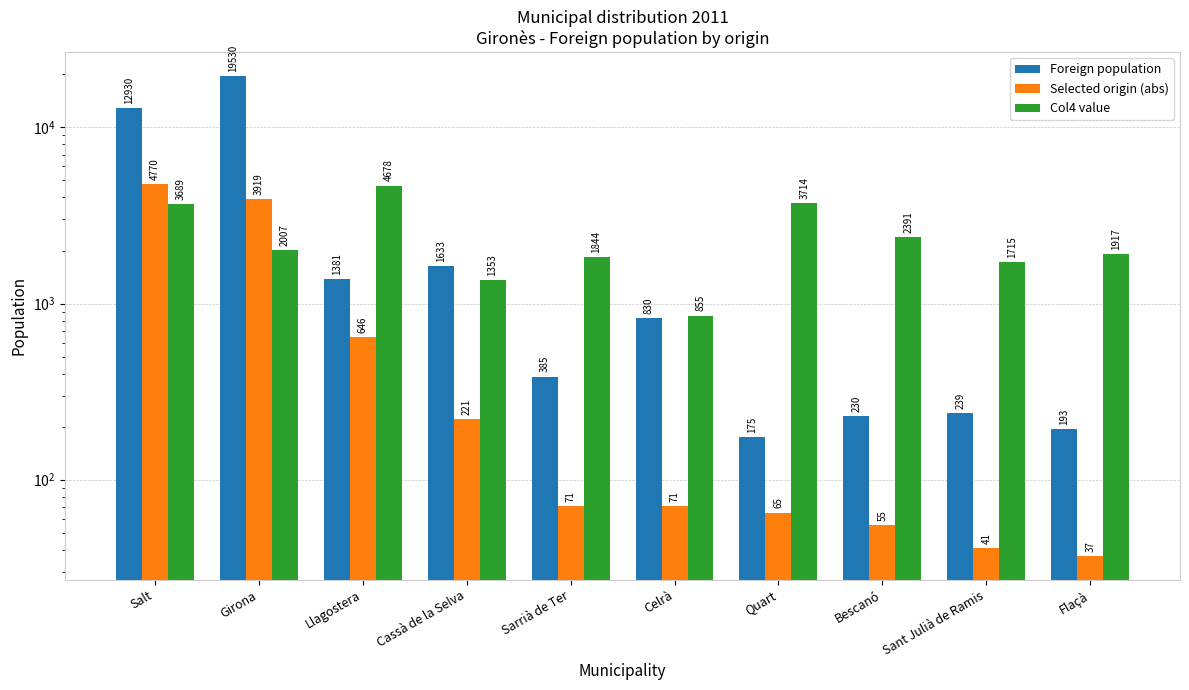

Reading left to right, what are all the values shown in this chart?

Foreign population: Salt=12930	Girona=19530	Llagostera=1381	Cassà de la Selva=1633	Sarrià de Ter=385	Celrà=830	Quart=175	Bescanó=230	Sant Julià de Ramis=239	Flaçà=193
Selected origin (abs): Salt=4770	Girona=3919	Llagostera=646	Cassà de la Selva=221	Sarrià de Ter=71	Celrà=71	Quart=65	Bescanó=55	Sant Julià de Ramis=41	Flaçà=37
Col4 value: Salt=3689	Girona=2007	Llagostera=4678	Cassà de la Selva=1353	Sarrià de Ter=1844	Celrà=855	Quart=3714	Bescanó=2391	Sant Julià de Ramis=1715	Flaçà=1917